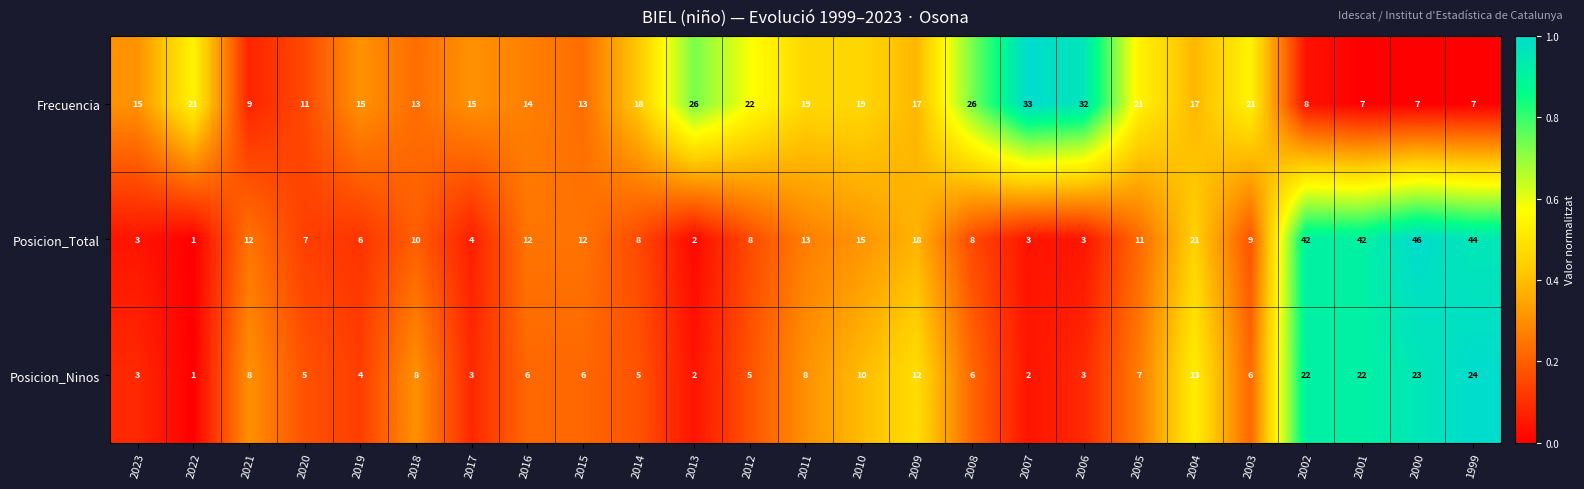

Which category has the highest value across all series?

2000